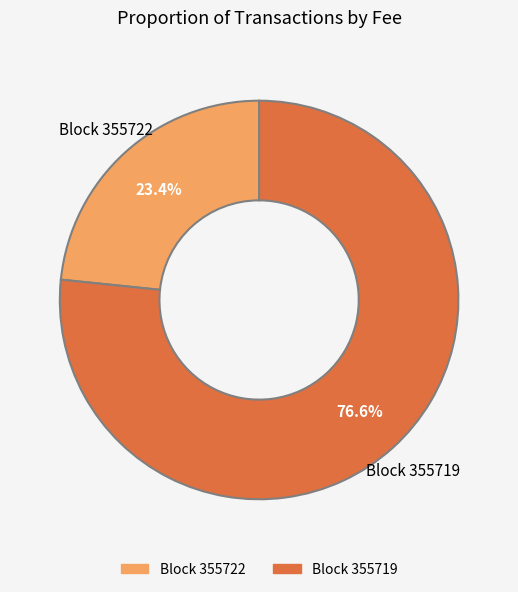

Is there a majority slice in this chart?

Yes